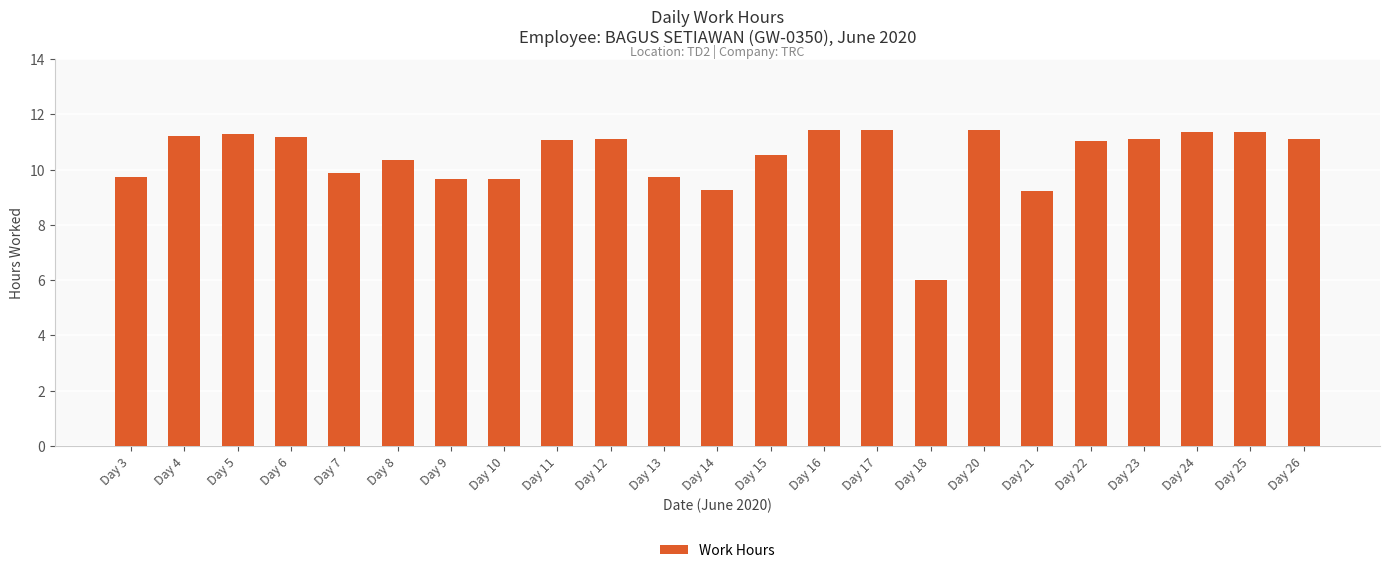

What is the ratio of the value at Day 20 to the value at Day 17?

1.0